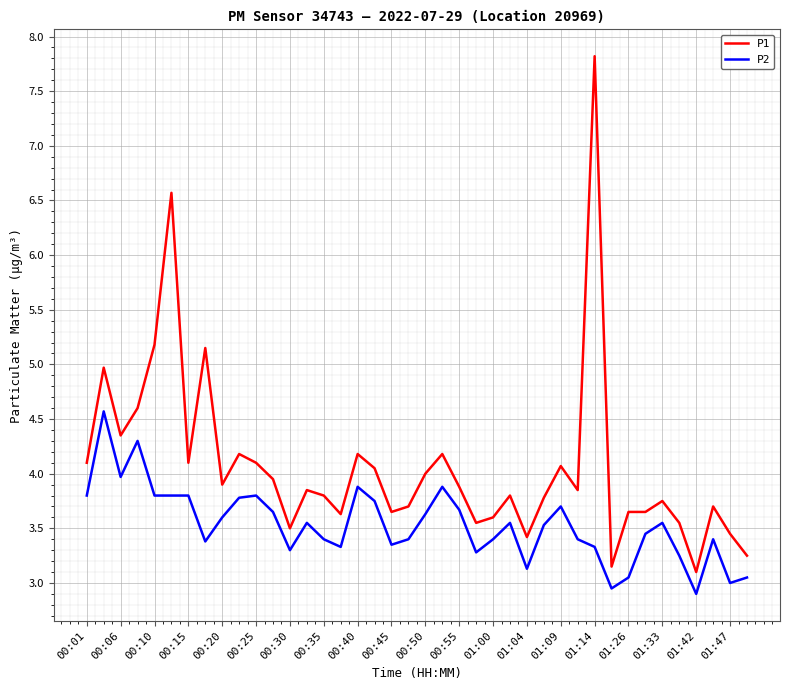

True or false: P1 and P2 cross at least once.

False